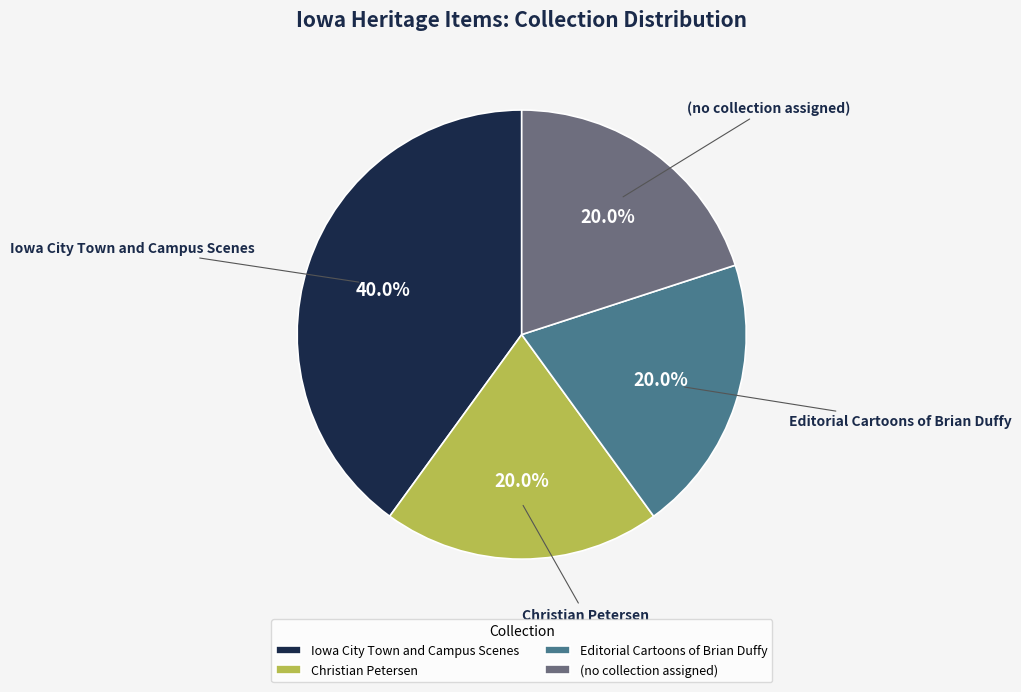

What is the ratio of the value at Iowa City Town and Campus Scenes to the value at Christian Petersen?

2.0